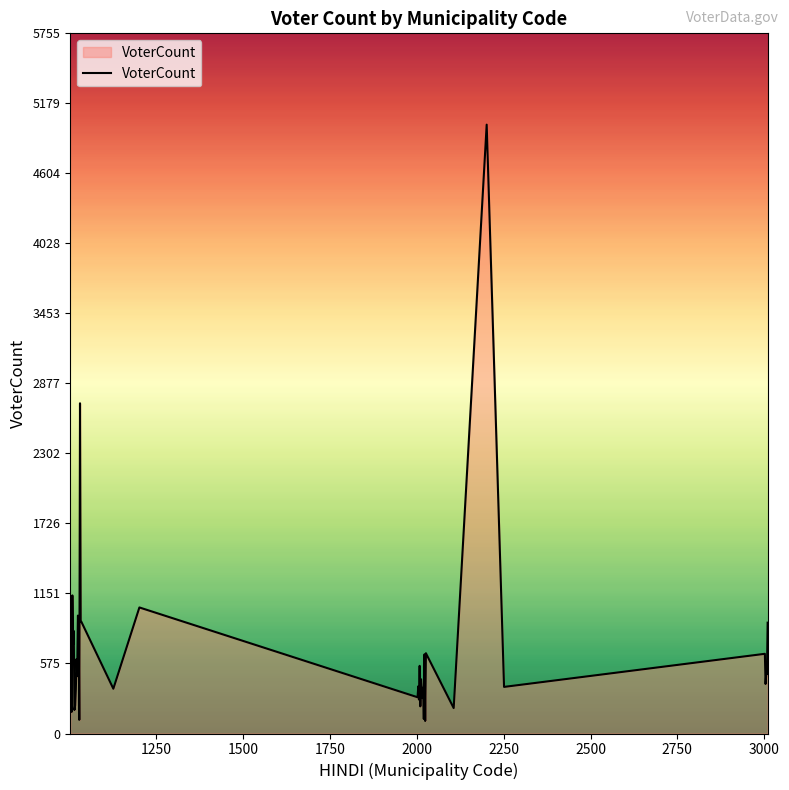

What is the difference between the maximum and minimum values?

4901